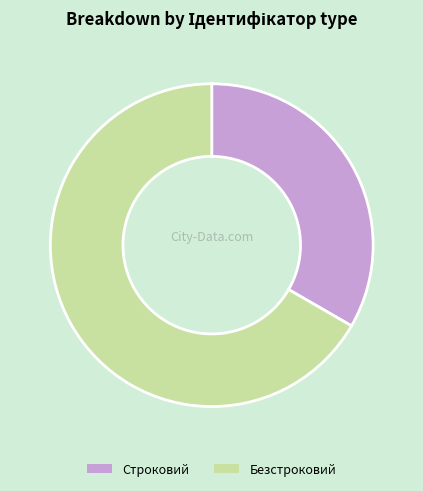

The Безстроковий slice represents 77% of the pie. True or false?

False